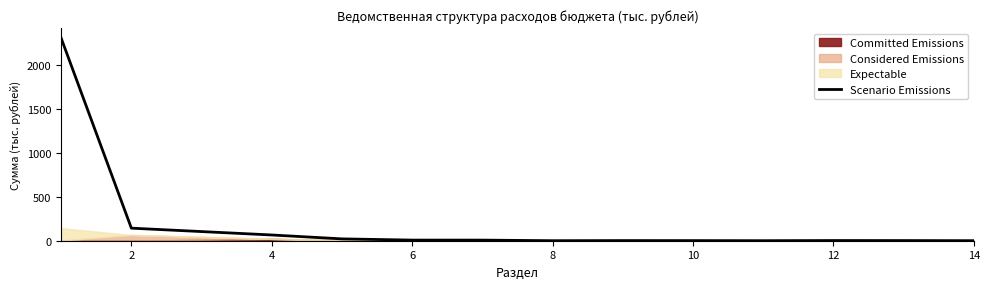

The chart shows a value of 0.3 at 14. True or false?

False